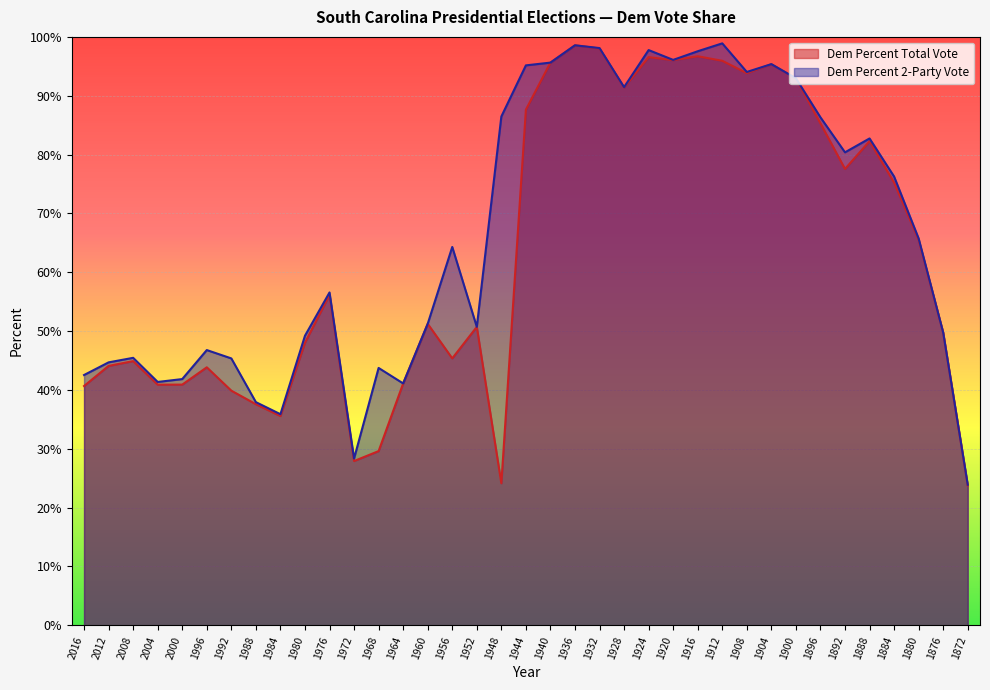

True or false: Dem Percent 2-Party Vote and Dem Percent Total Vote cross at least once.

False